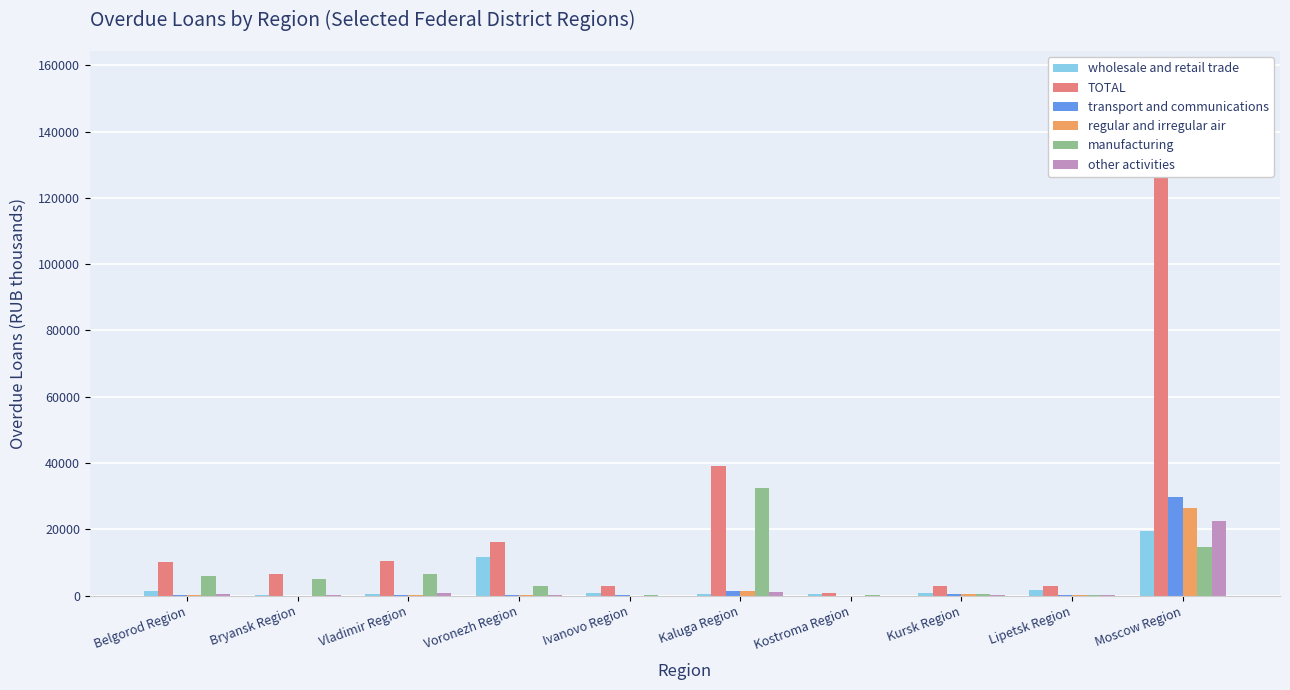

What is the total value across all series at Kursk Region?

4901